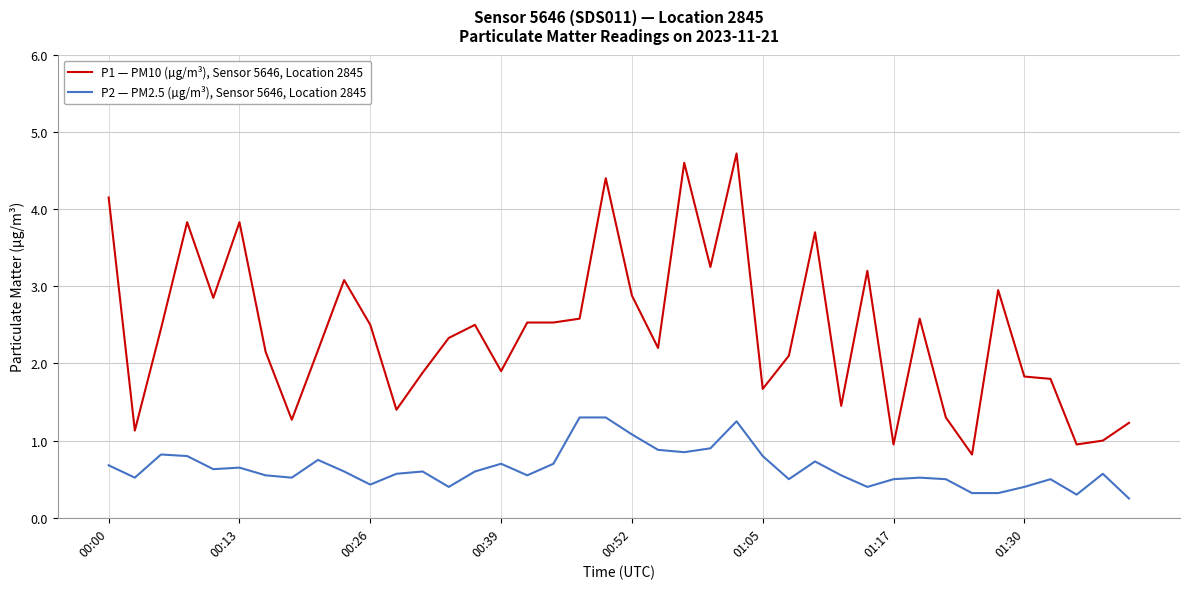

List the series in order of their peak value, lowest first.

P2 — PM2.5 (µg/m³), Sensor 5646, Location 2845, P1 — PM10 (µg/m³), Sensor 5646, Location 2845